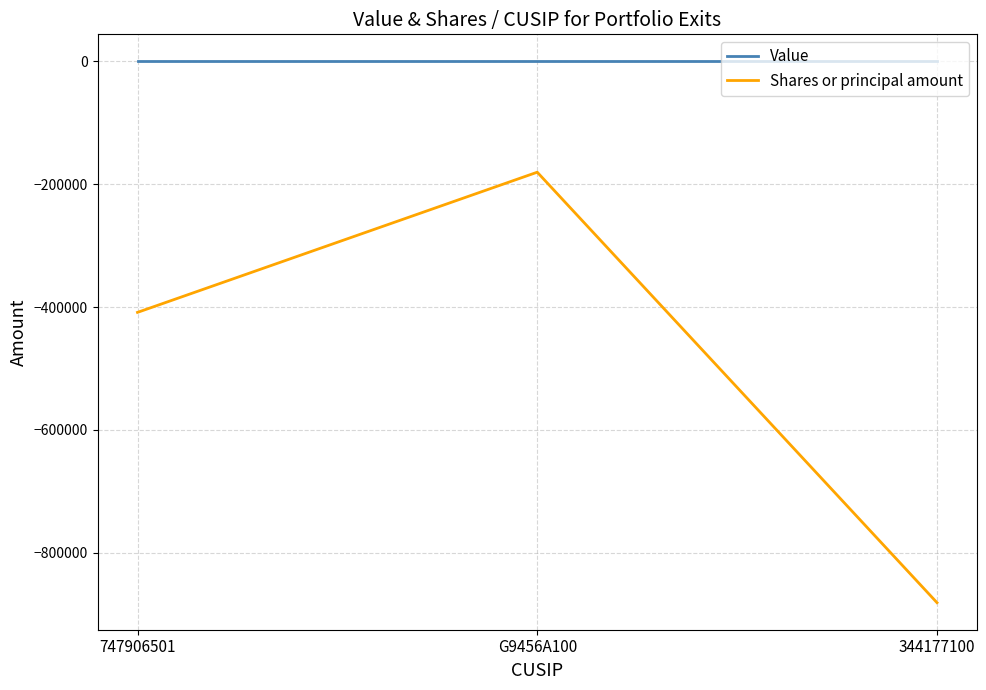

What is the sum of the Shares or principal amount values at 344177100 and 747906501?

-1290142